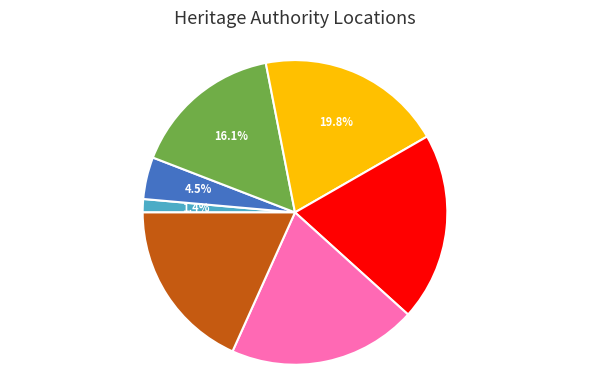

Does any single category account for the majority?

No